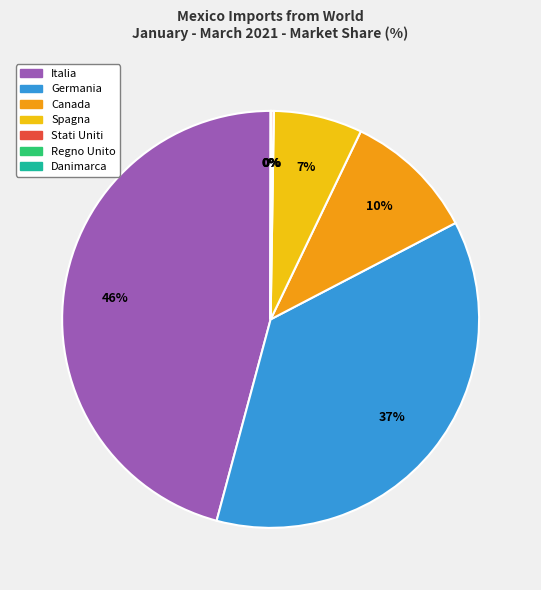

To the nearest percent, what is the difference between the largest and smallest slice percentages?

46%